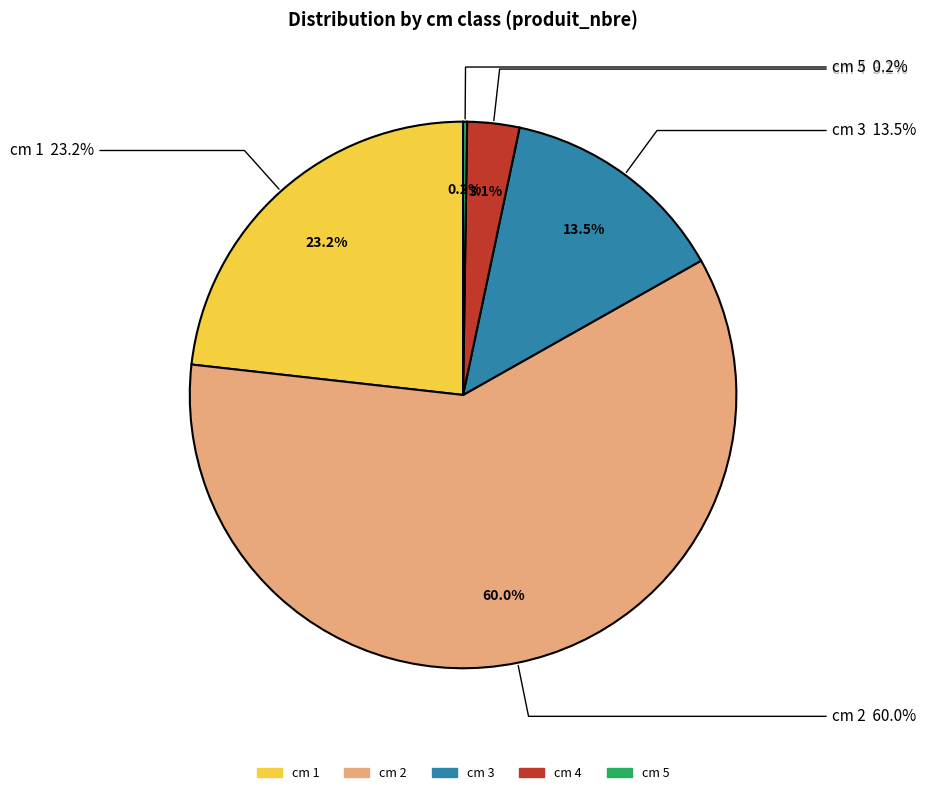

Which category accounts for the majority?

2